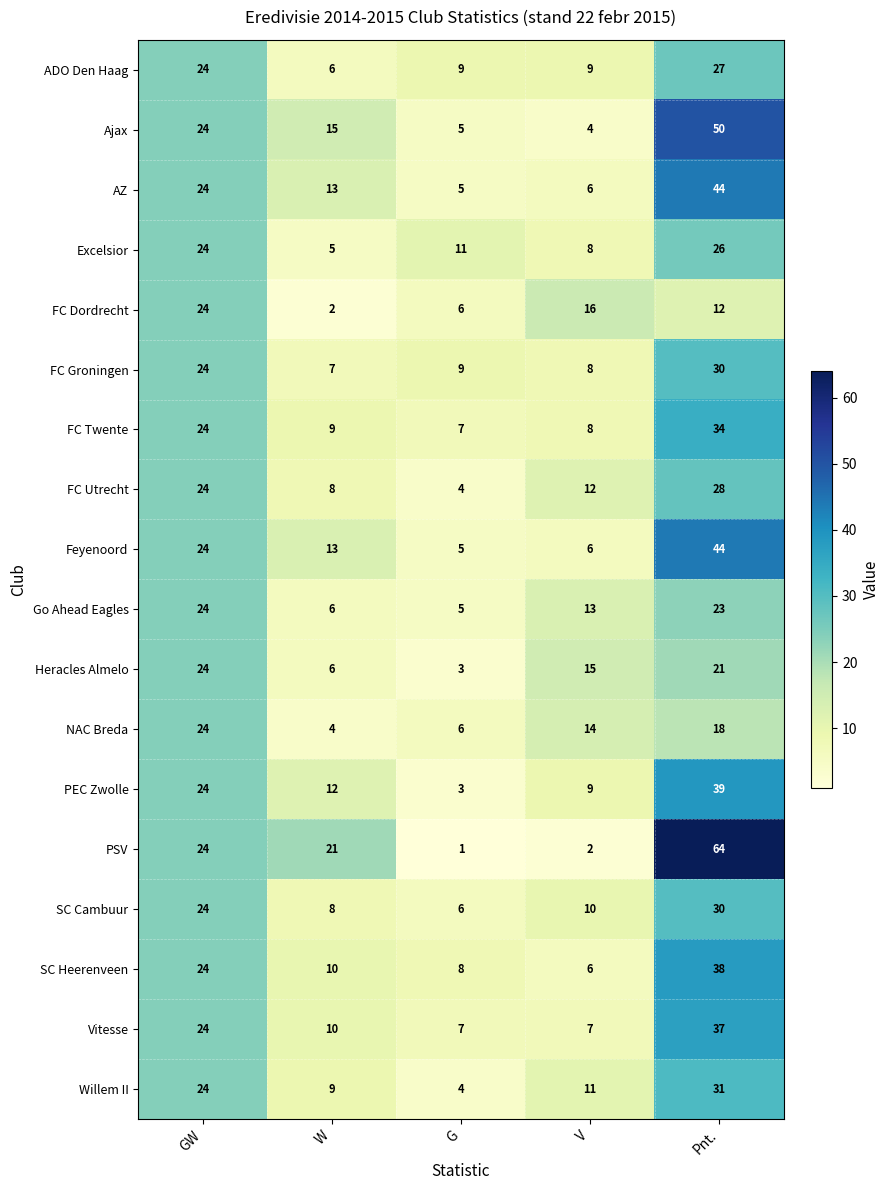

Which series has the largest total across all categories?

PSV